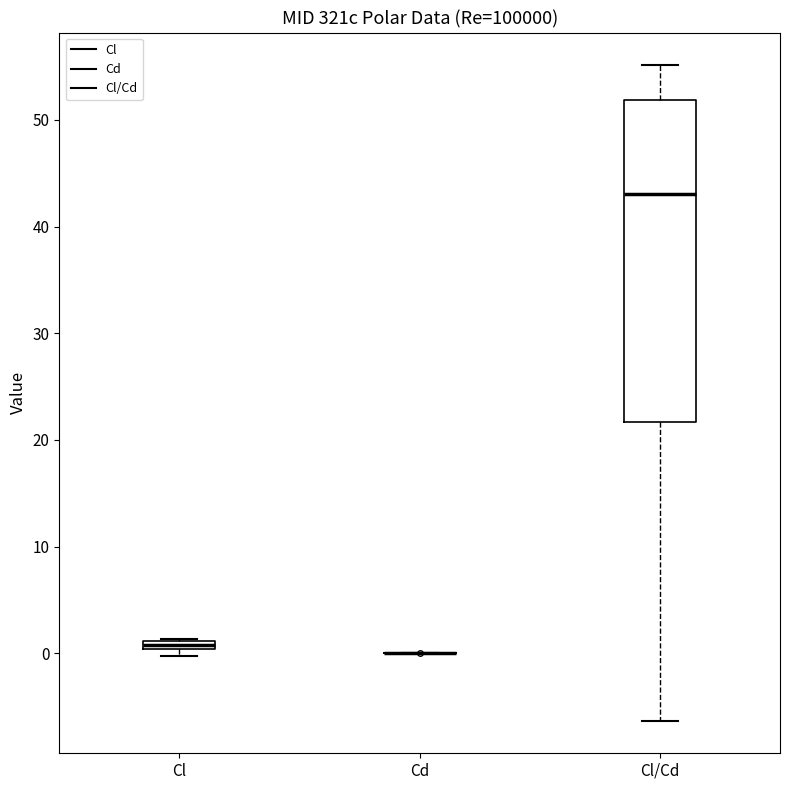

Which box is the tallest, from its lower edge to its upper edge?

Cl/Cd